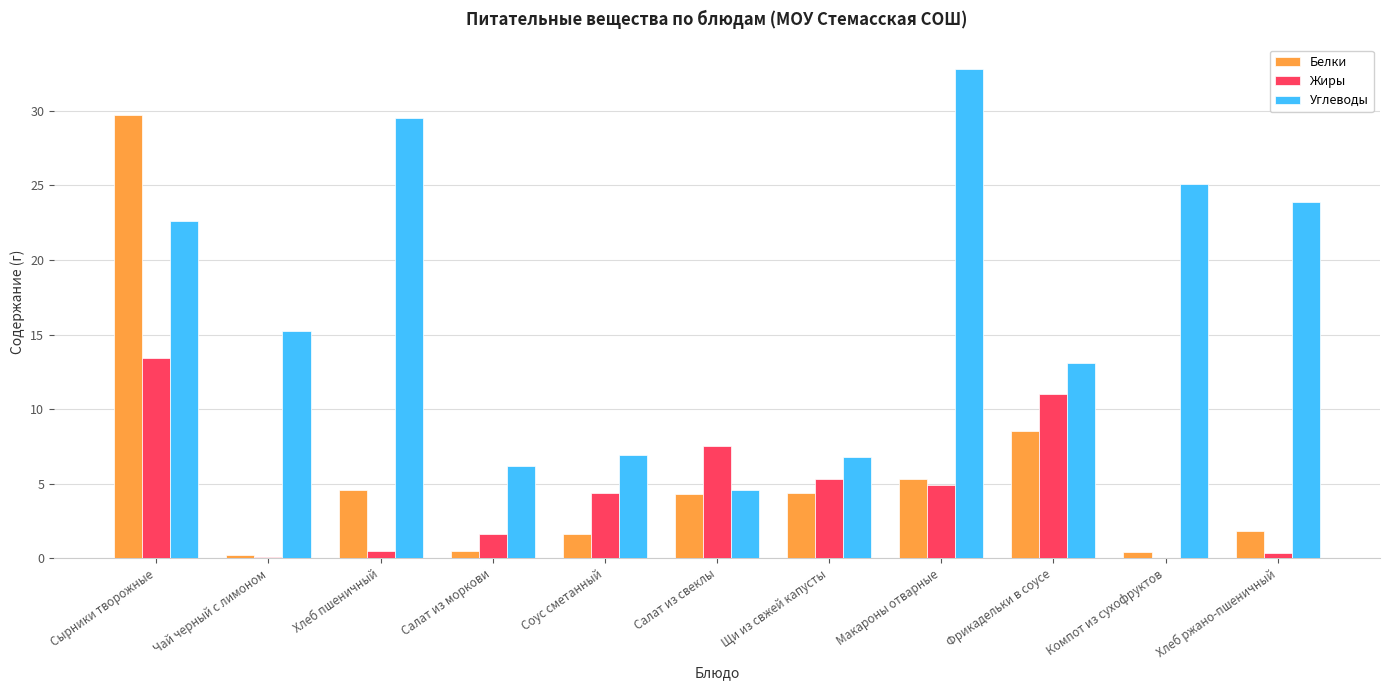

What are all the series names shown in the legend?

Белки, Жиры, Углеводы